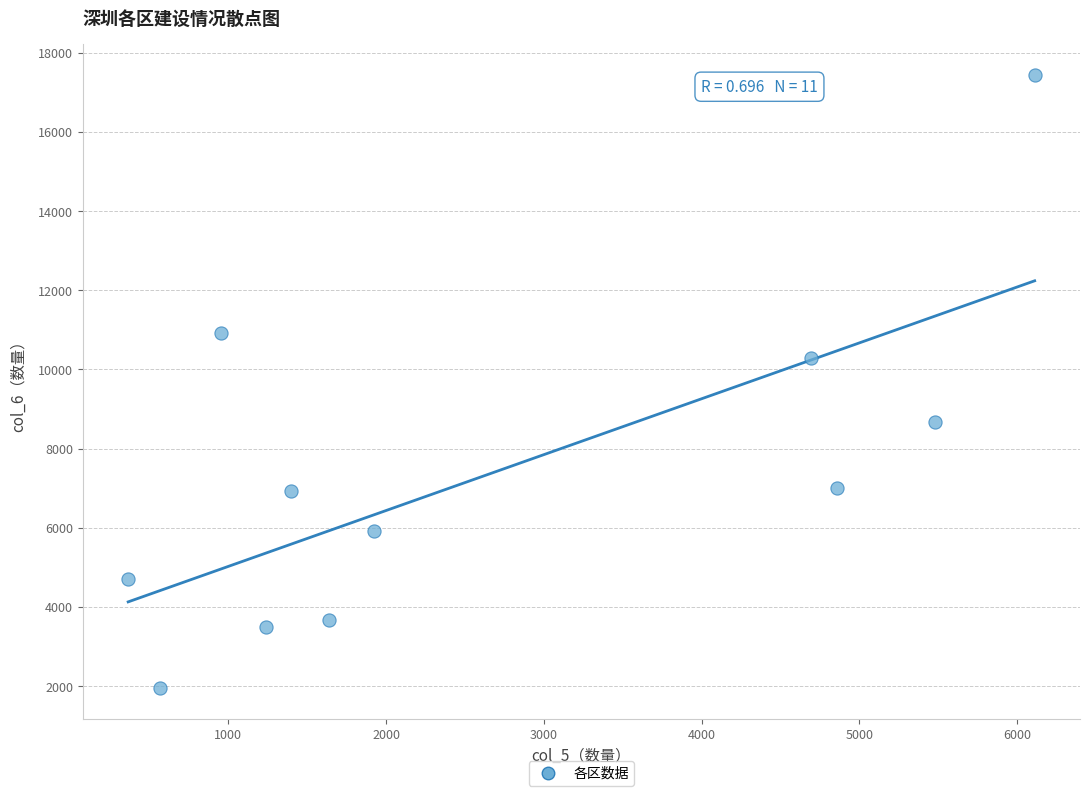

What Y value in the scatter plot is closest to 9699?

10277